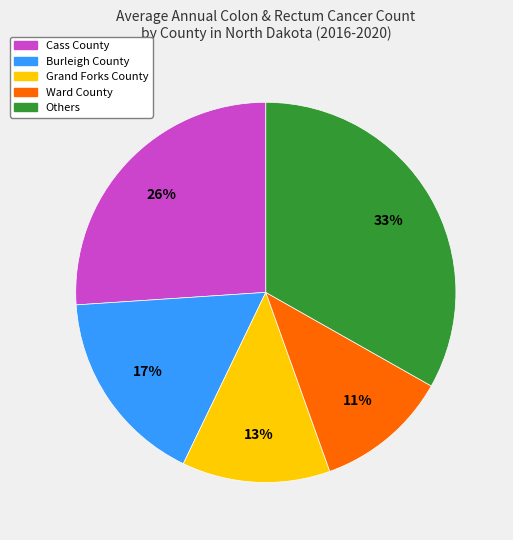

To the nearest percent, what is the difference between the largest and smallest slice percentages?

22%